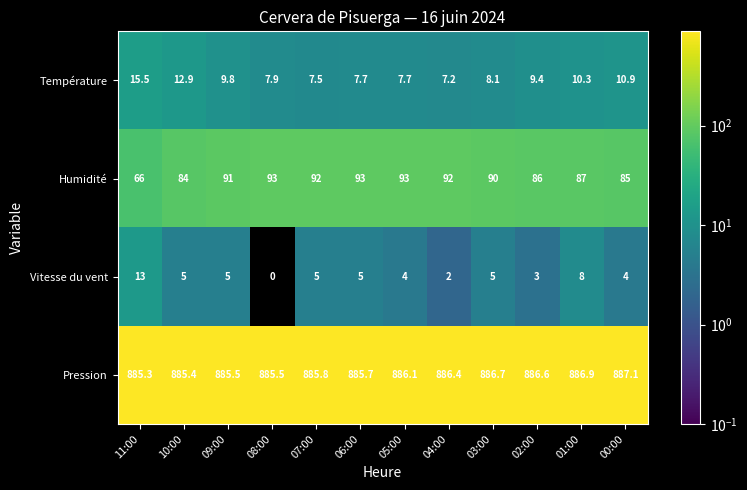

What is the difference between the maximum and minimum values in the Vitesse du vent series?

13.0